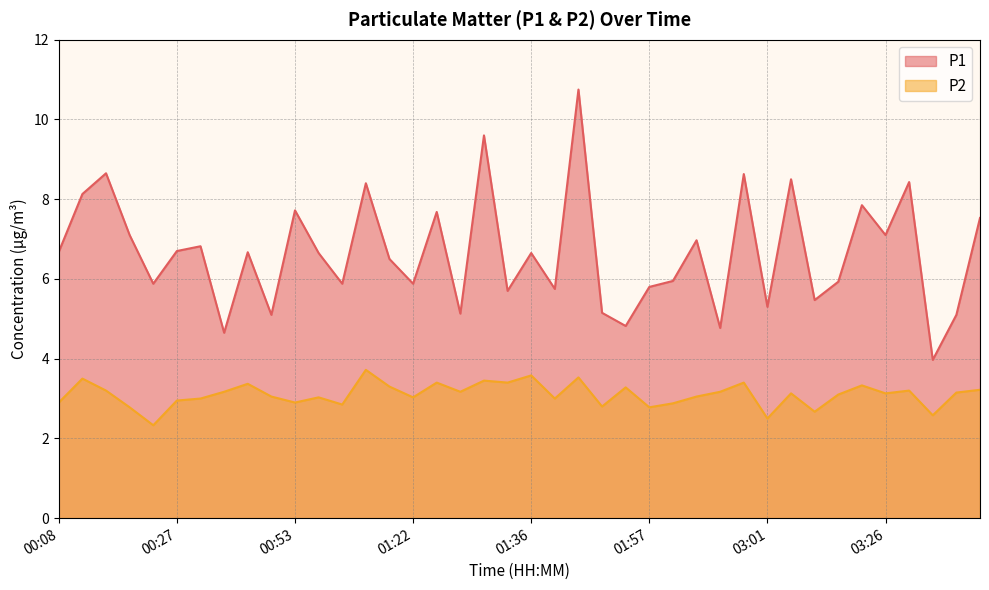

The value of P2 at 03:26 is 4.4. True or false?

False